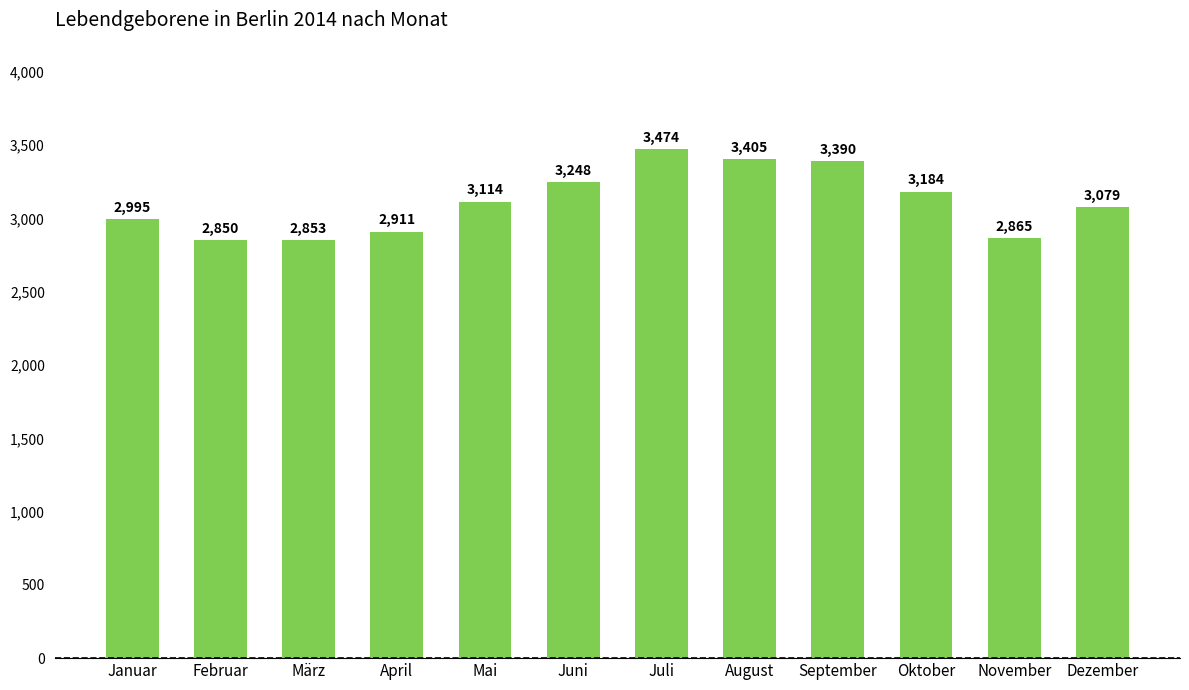

How many data points are less than 3114?

6